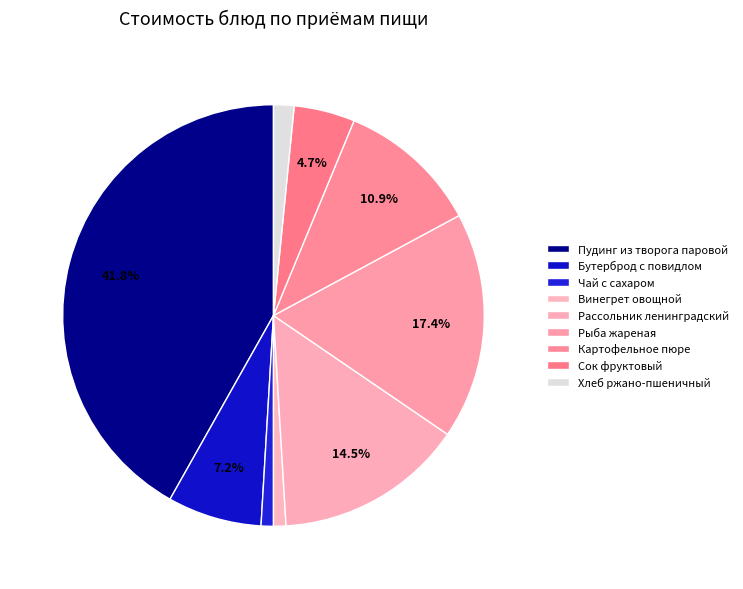

Count the number of slices in the pie.

9